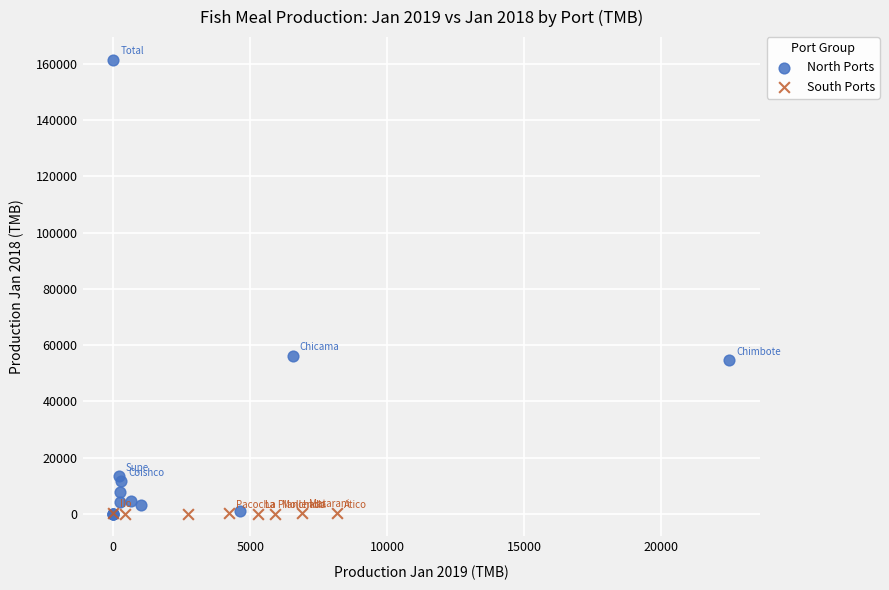

Which series has the widest spread of Y values?

North Ports